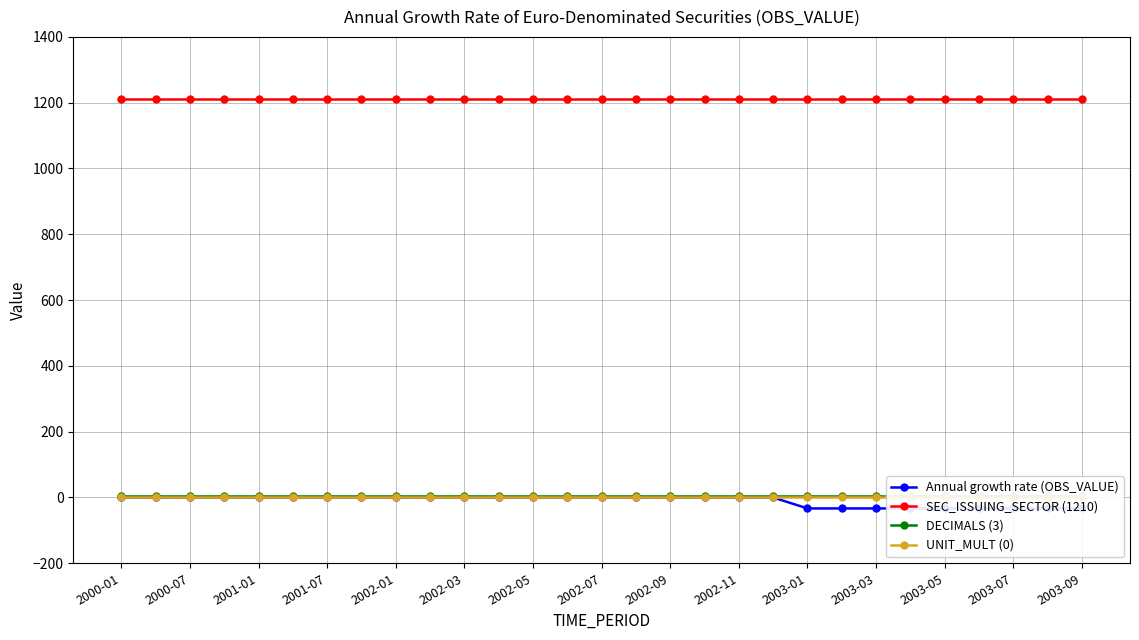

Which category has the highest value in the SEC_ISSUING_SECTOR (1210) series?

2000-01